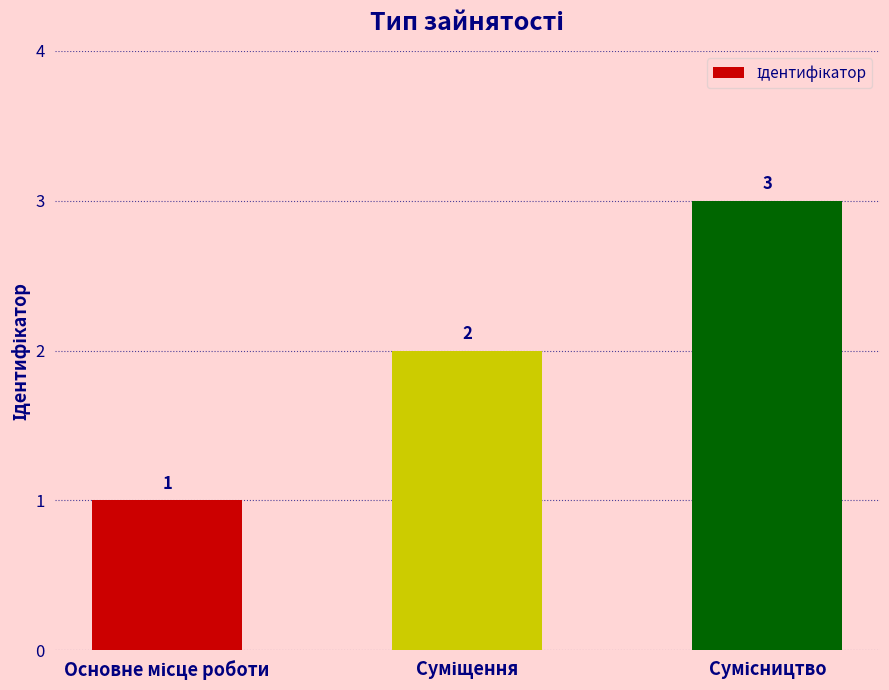

Reading left to right, extract all data points from this chart.

1	2	3